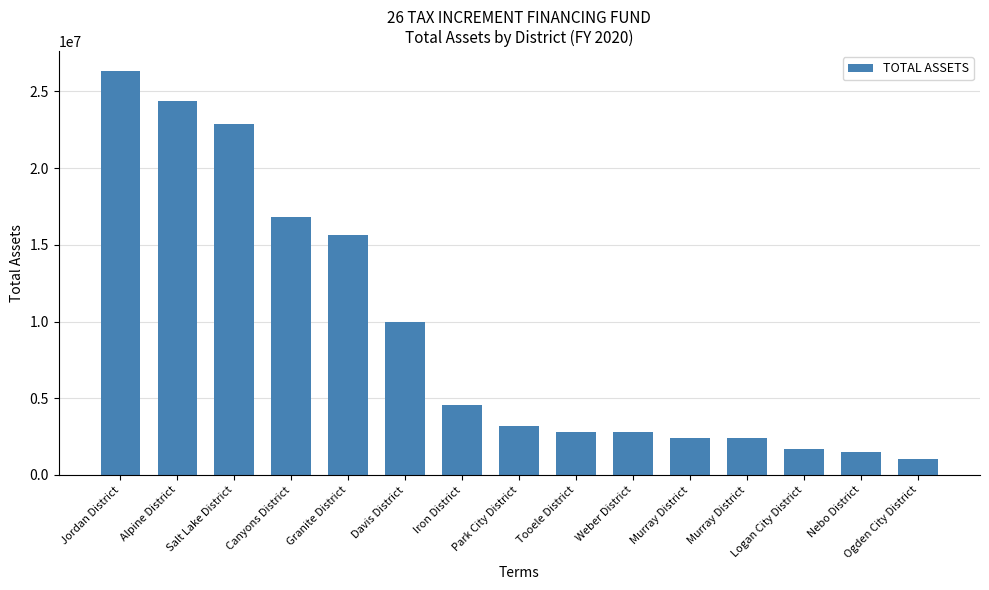

What is the difference between the values at Murray District and Canyons District?

14401859